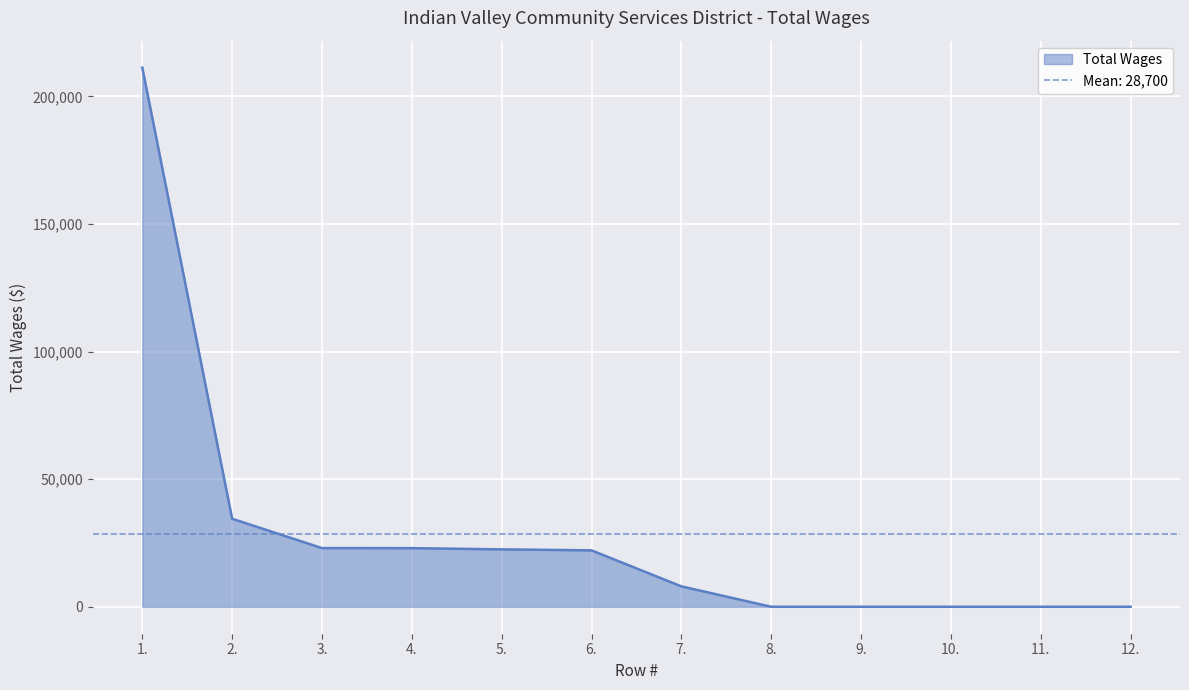

Reading left to right, what are all the values shown in this chart?

211312	34500	23000	22976	22500	22112	8000	0	0	0	0	0